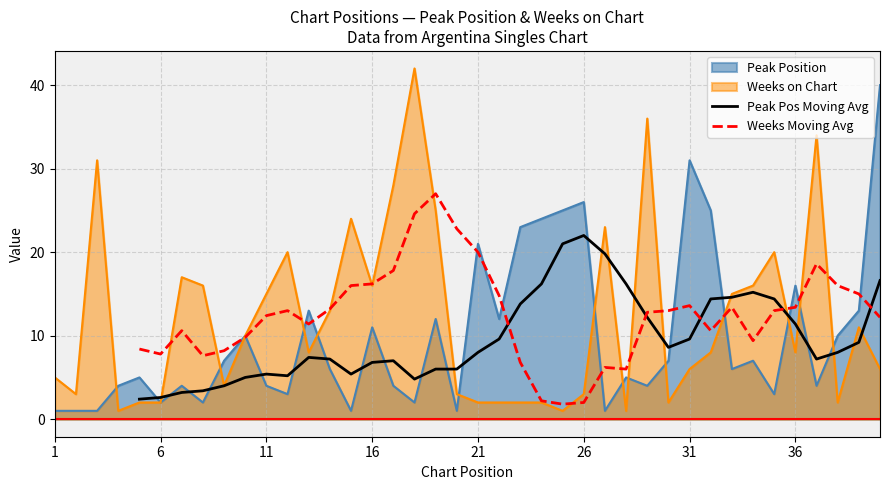

Reading left to right, list all the values displayed in this chart.

Peak Pos Moving Avg: 2.4	2.6	3.2	3.4	4.0	5.0	5.4	5.2	7.4	7.2	5.4	6.8	7.0	4.8	6.0	6.0	8.0	9.6	13.8	16.2	21.0	22.0	19.8	16.2	12.2	8.6	9.6	14.4	14.6	15.2	14.4	11.4	7.2	8.0	9.2	16.6
Weeks Moving Avg: 8.4	7.8	10.6	7.6	8.2	9.8	12.4	13.0	11.4	13.2	16.0	16.2	17.8	24.6	27.0	22.8	20.0	14.8	6.8	2.2	1.8	2.0	6.2	6.0	12.8	13.0	13.6	10.6	13.4	9.4	13.0	13.4	18.6	16.0	15.0	12.2